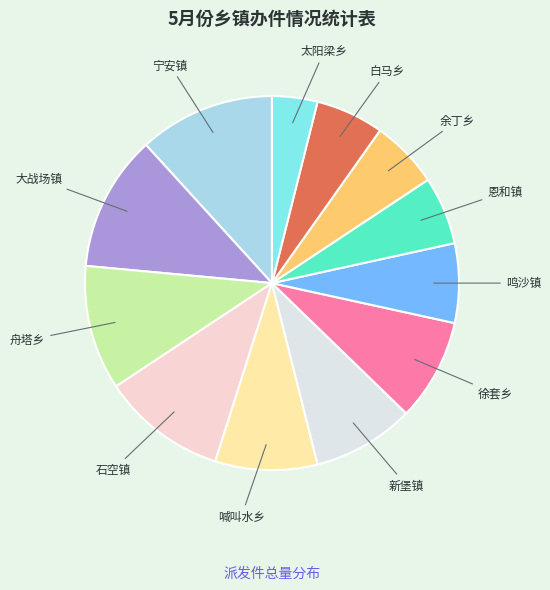

Which slice is the smallest?

太阳梁乡